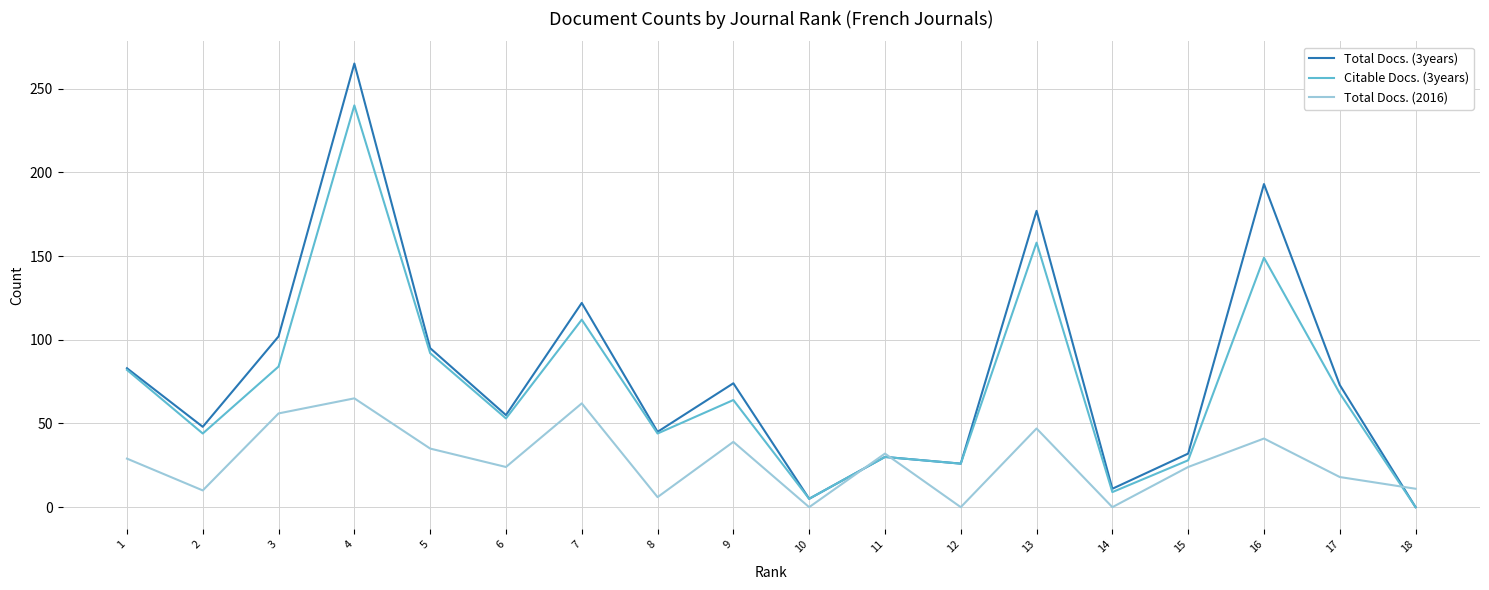

Is it true that Total Docs. (3years) equals 32 at 15?

True